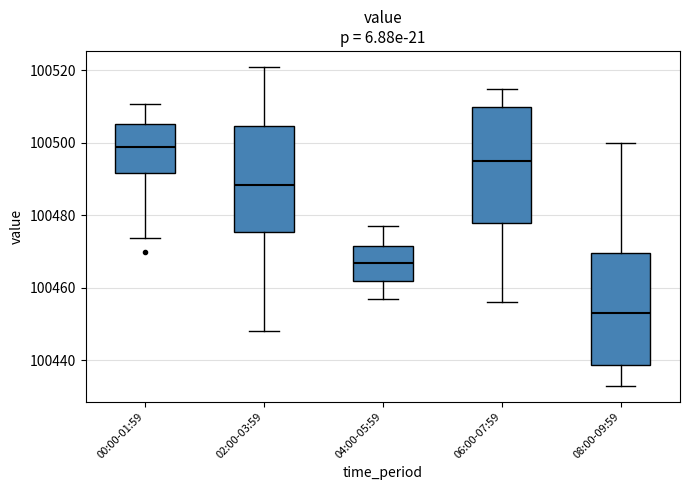

Which box's median line is the lowest?

08:00-09:59